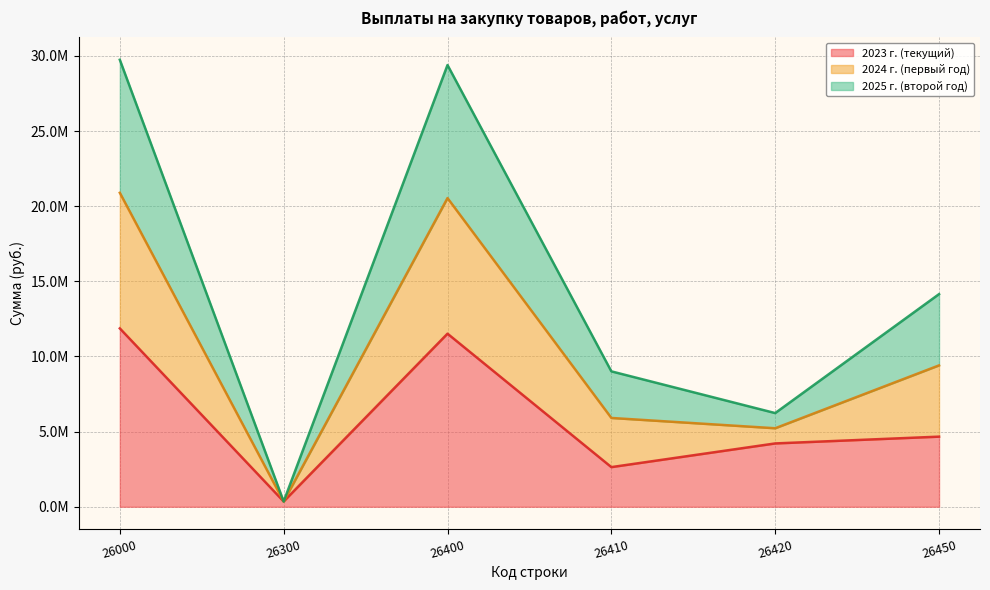

Is the value of 2024 г. (первый год) at 26420 greater than the value of 2025 г. (второй год) at 26300?

Yes